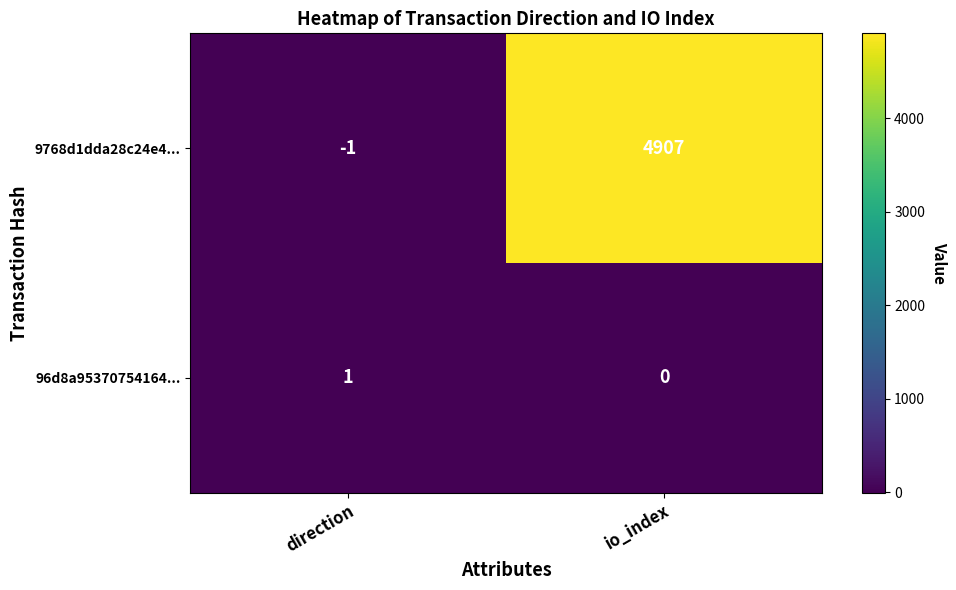

What is the minimum value shown in the chart?

-1